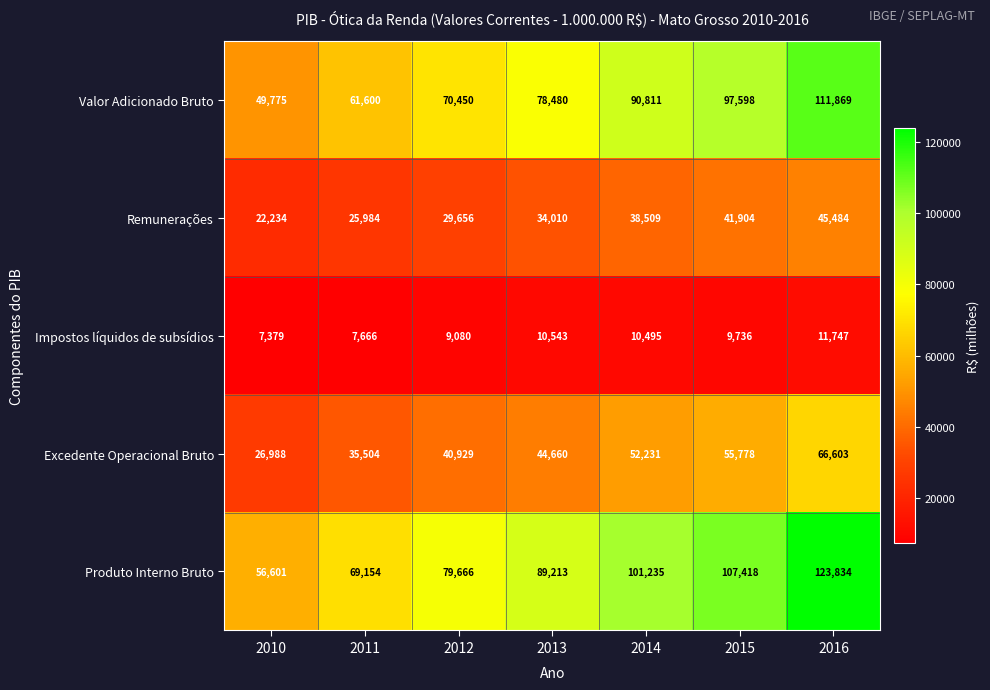

What is the greatest value displayed?

123834